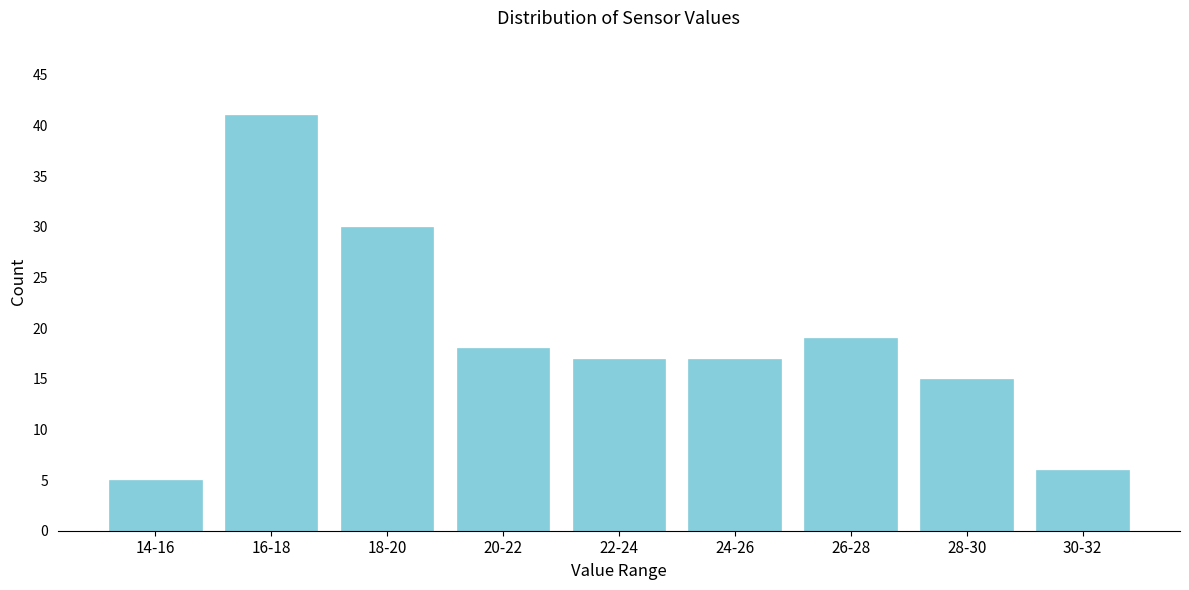

Reading left to right, list all the values displayed in this chart.

5	41	30	18	17	17	19	15	6